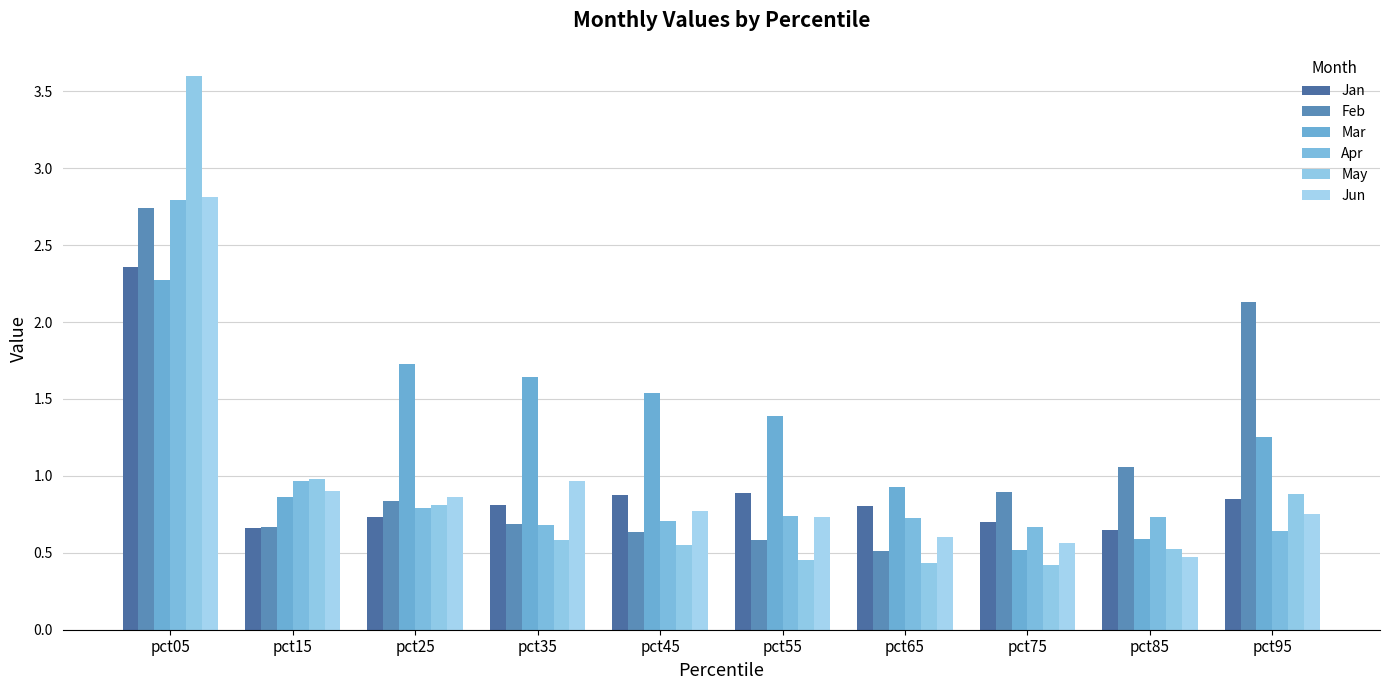

How many bars are there in total?

60